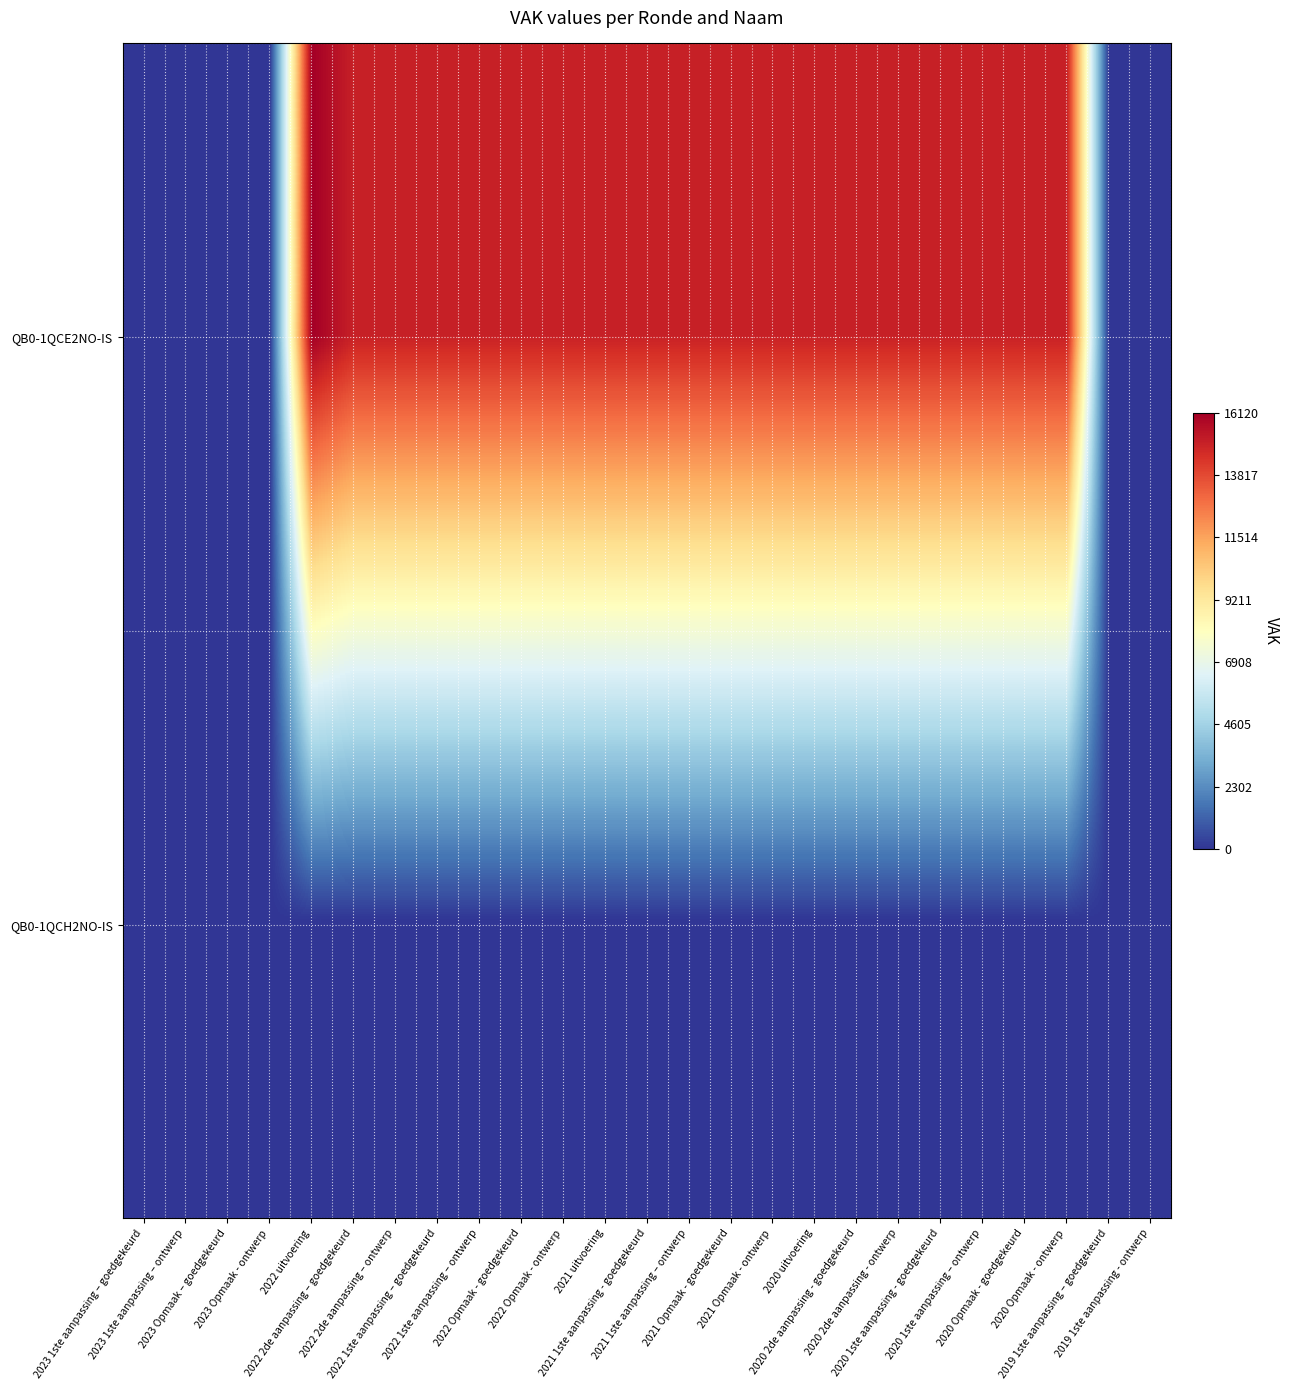

Which category has the highest value across all series?

2022 uitvoering